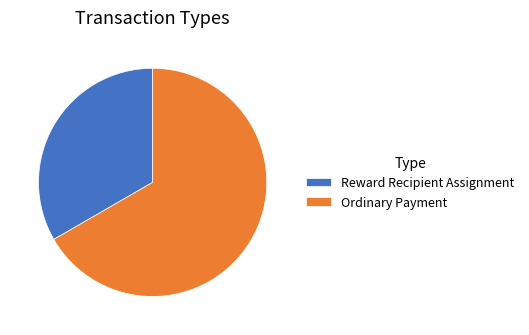

How many slices are in this pie chart?

2